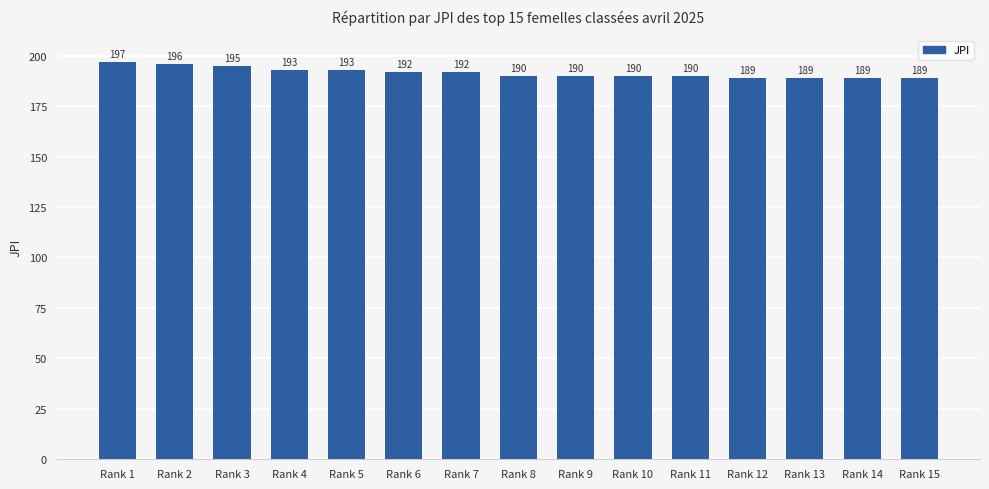

What is the difference between the maximum and minimum values?

8